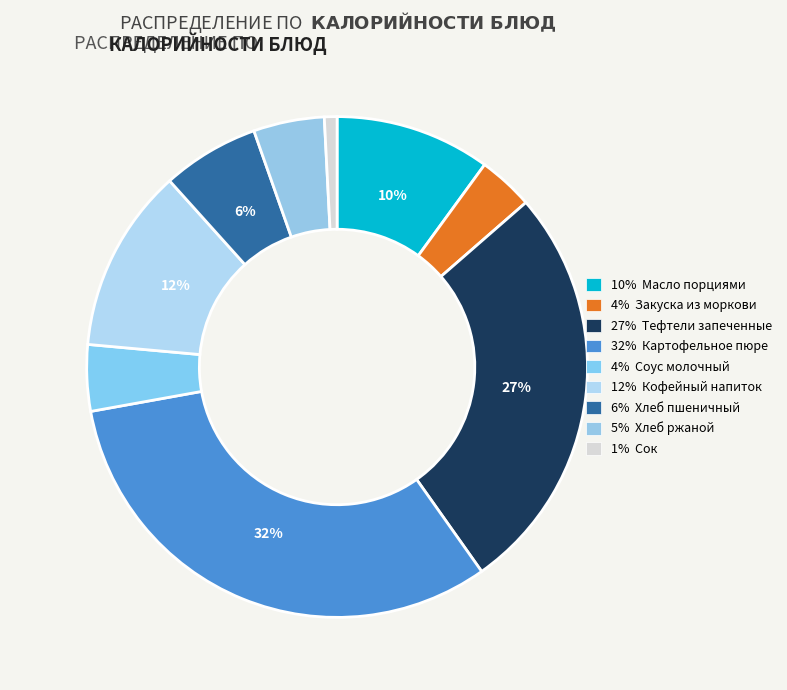

How many slices are in this pie chart?

9